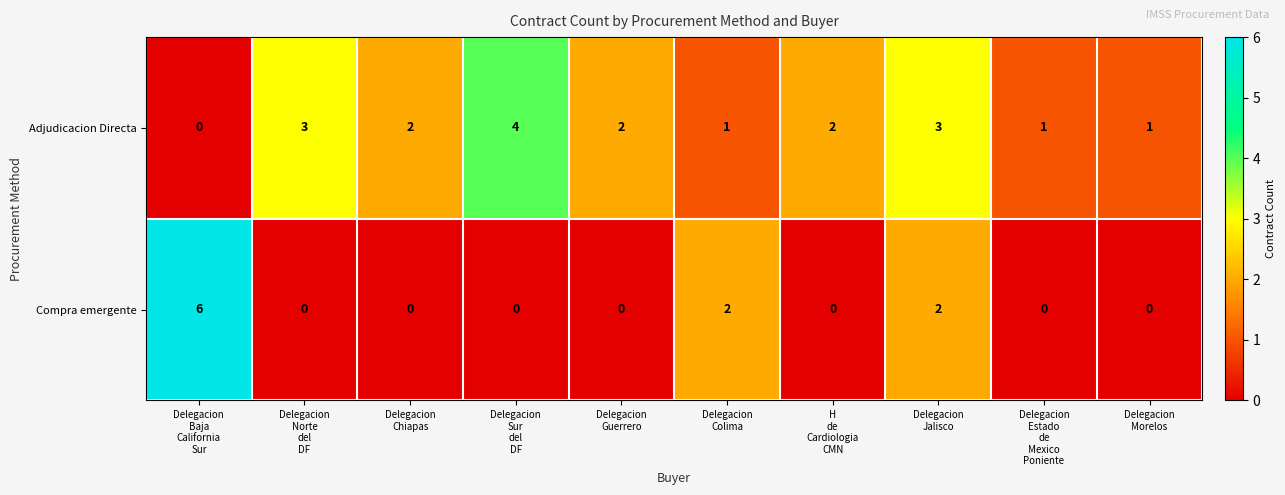

Rank the series by their maximum value, from lowest to highest.

Adjudicacion Directa, Compra emergente